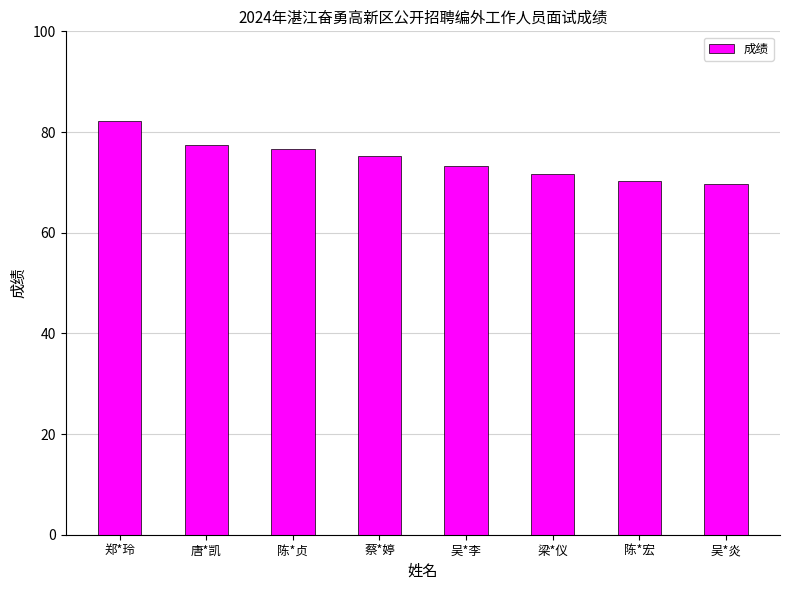

The chart shows a value of 73.2 at 吴*李. True or false?

True